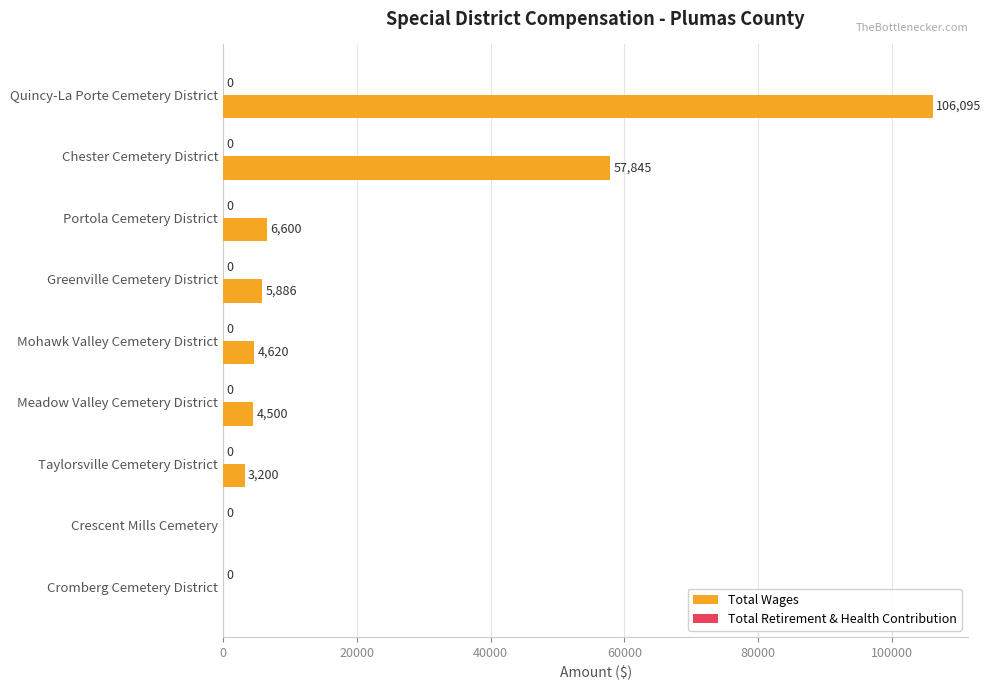

Where is the data nearest to the value 53047?

Chester Cemetery District